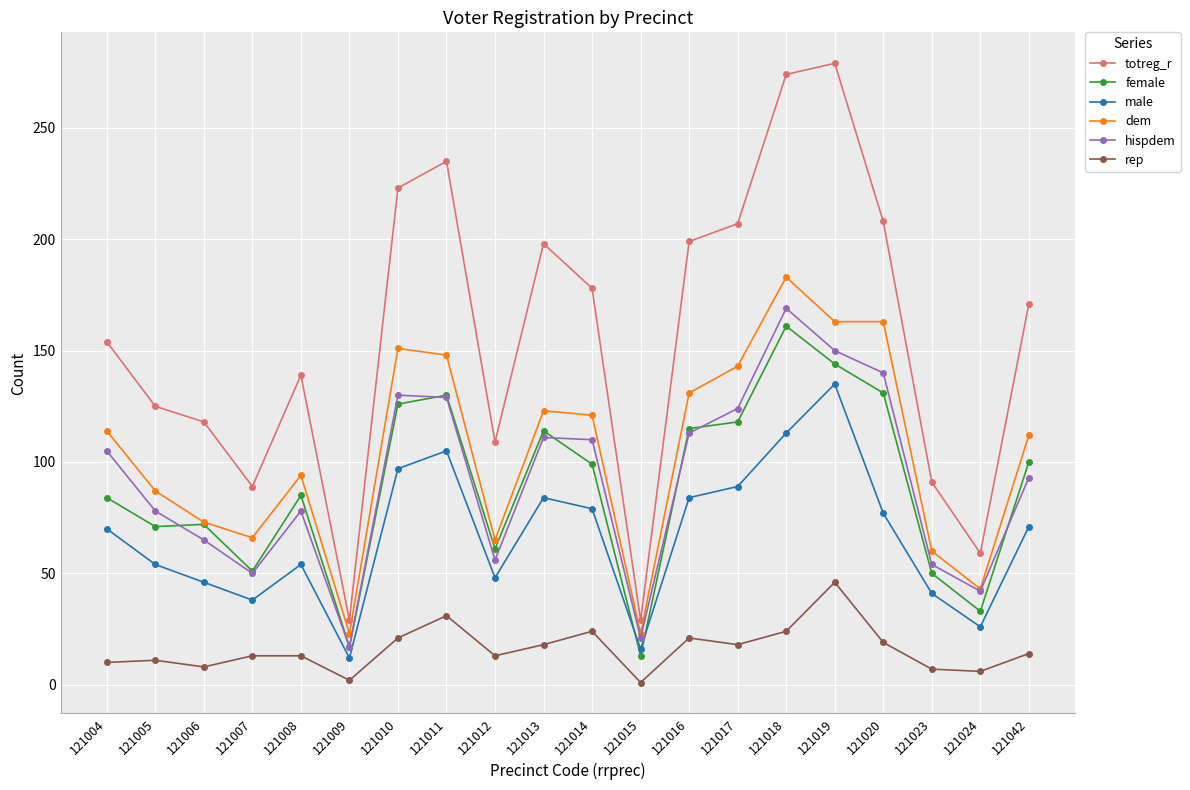

What is the average value of the male series?

67